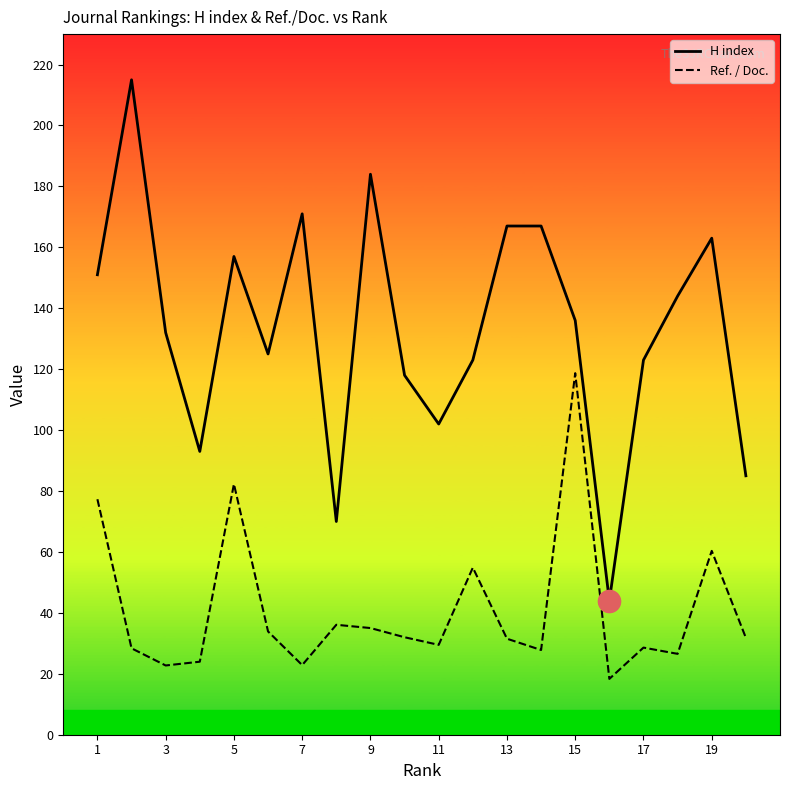

True or false: Ref. / Doc. and H index intersect in this chart.

False